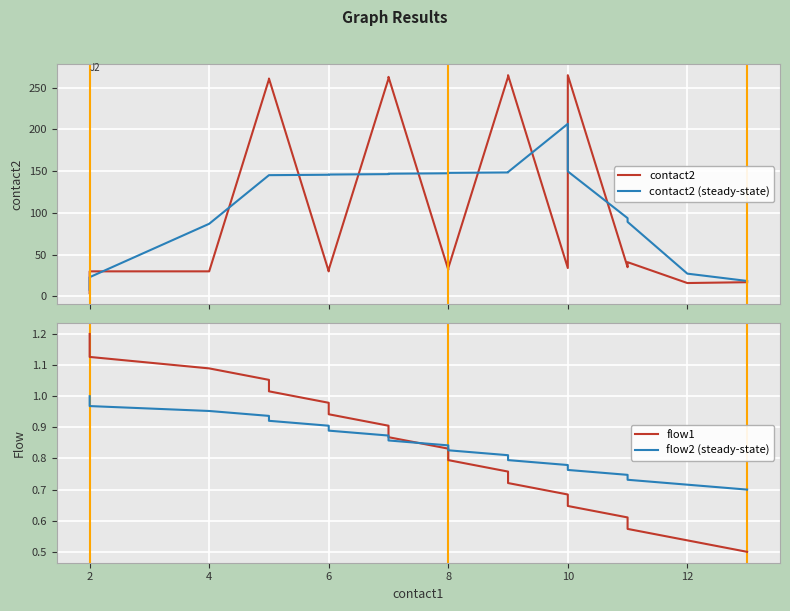

What are all the series names shown in the legend?

contact2, contact2 (steady-state), flow1, flow2 (steady-state)